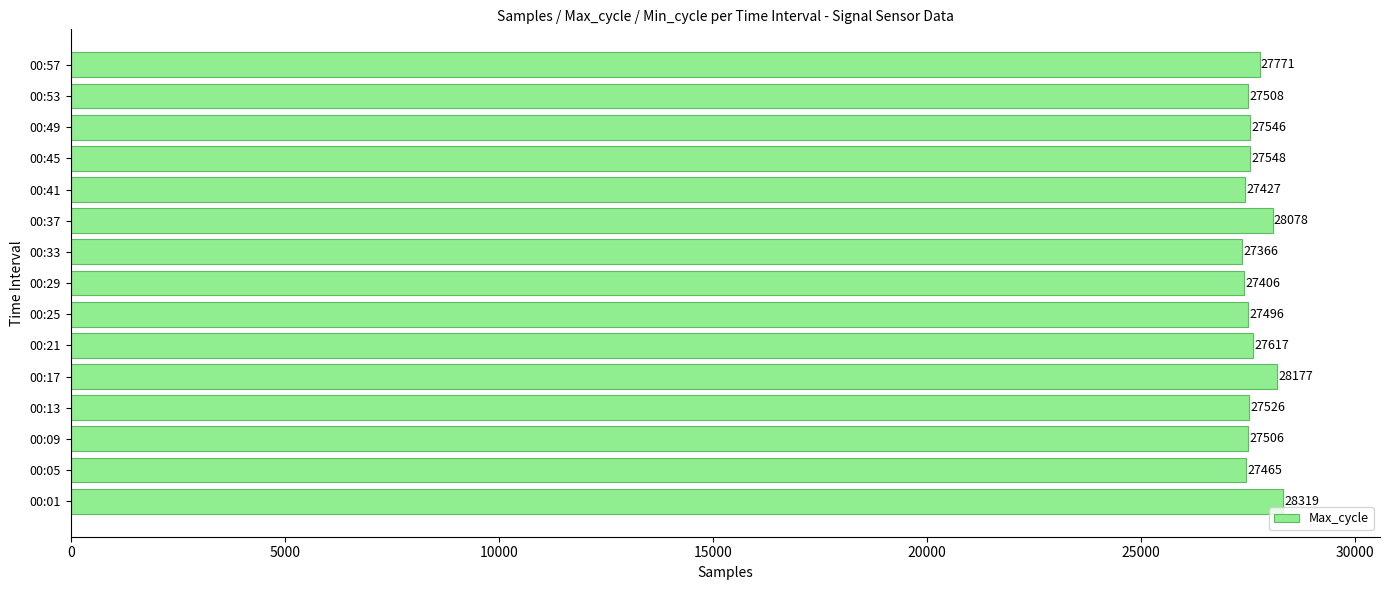

What is the difference between the second highest and minimum values?

811